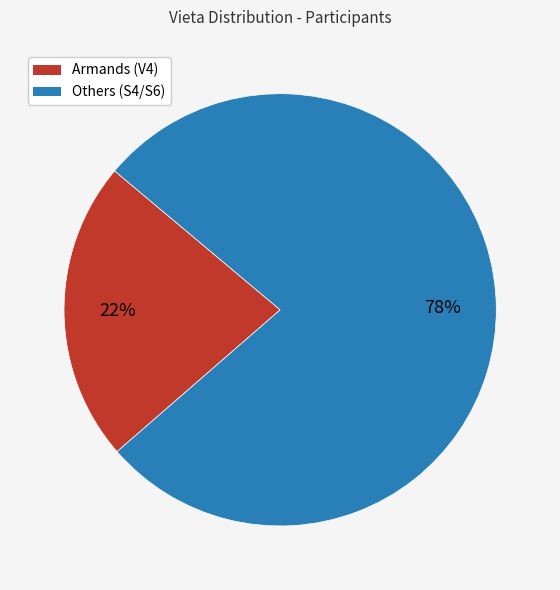

Count the number of slices in the pie.

2